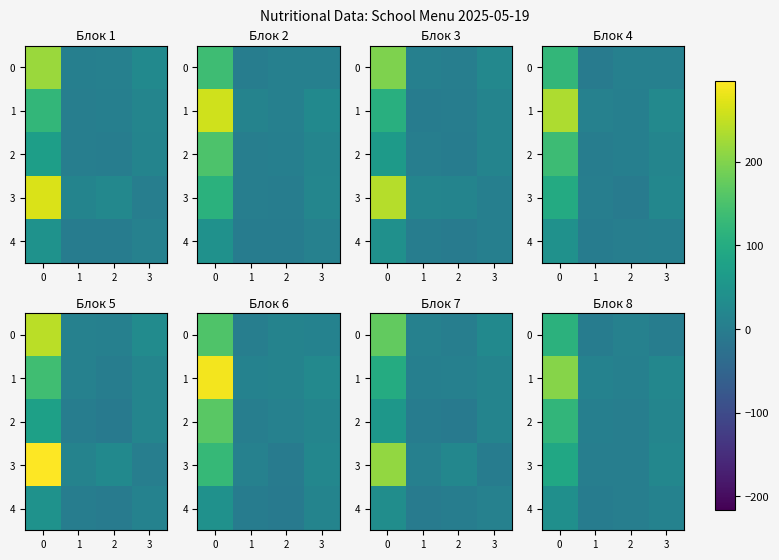

What is the total value across all series at 2?

25.8